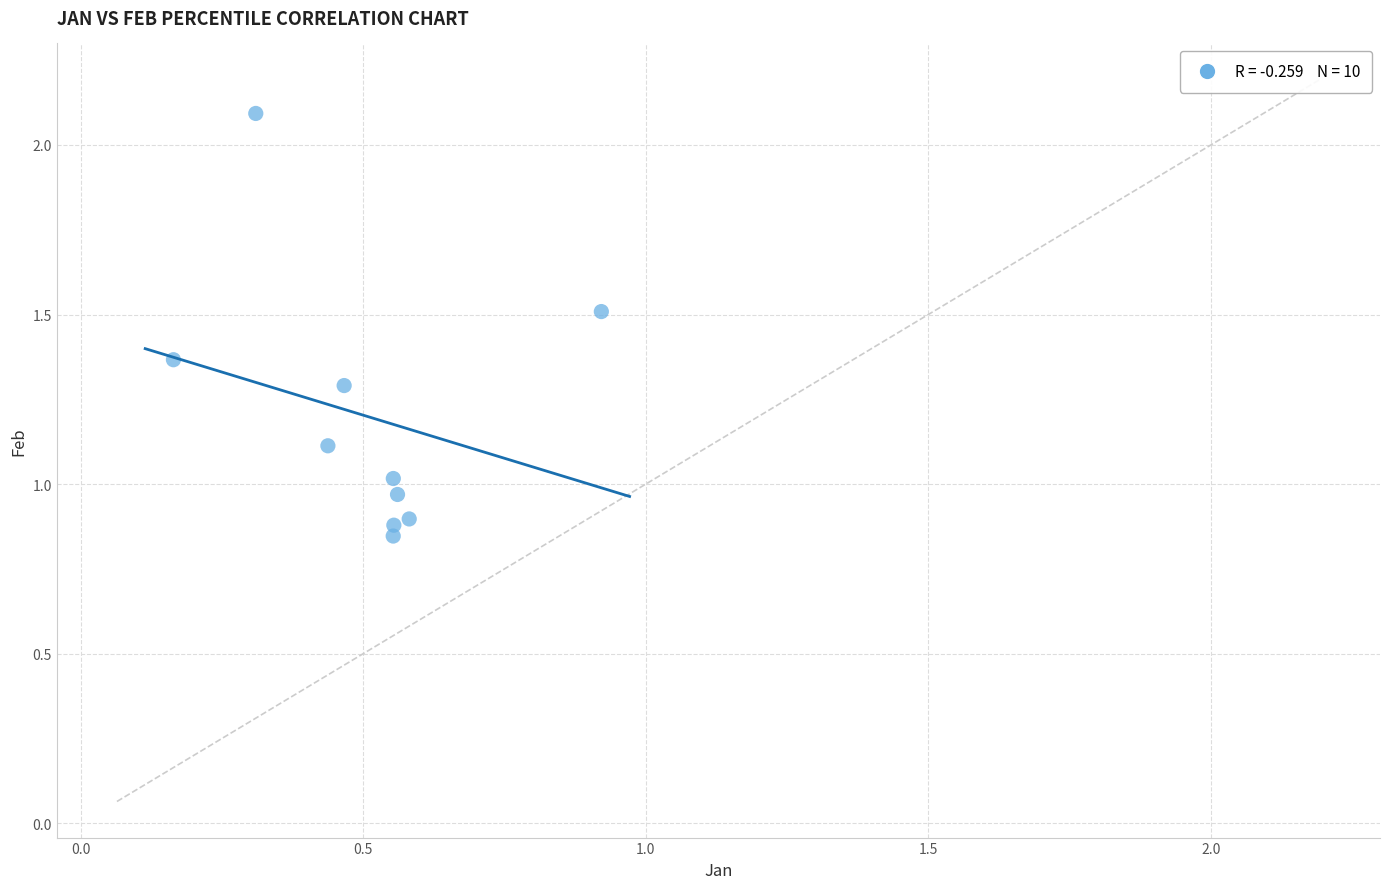

What is the range of Y values (max minus min)?

1.2